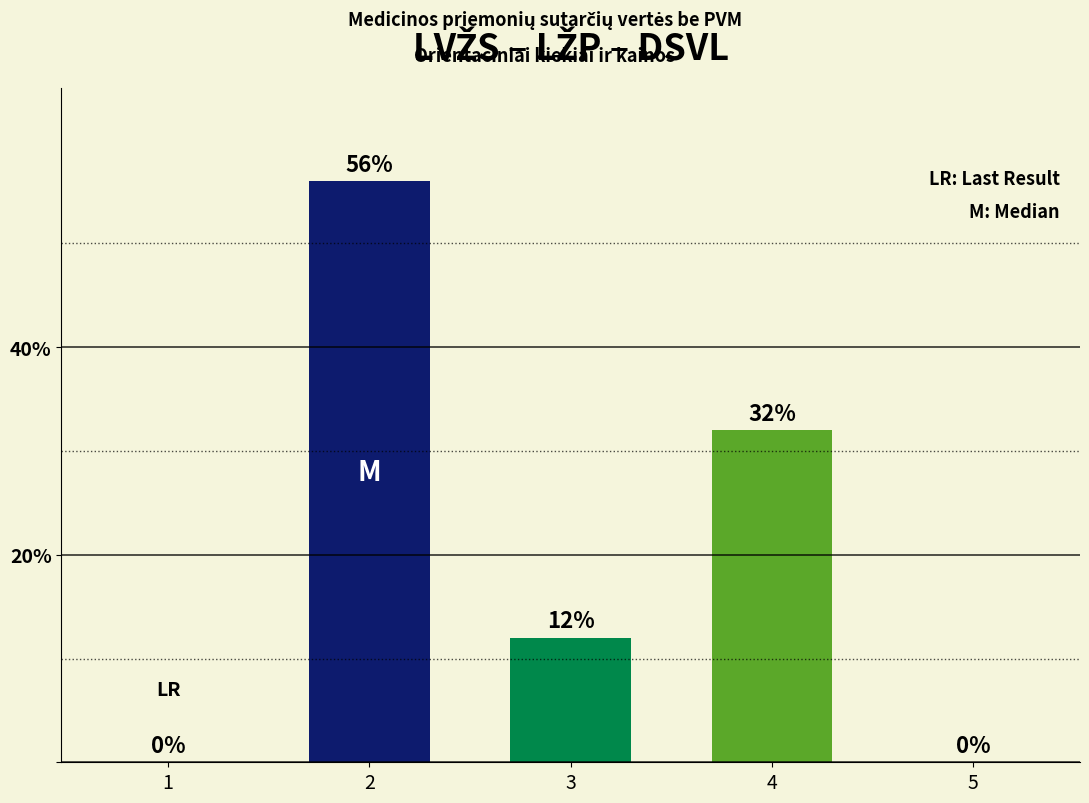

Which category has the highest value across all series?

2